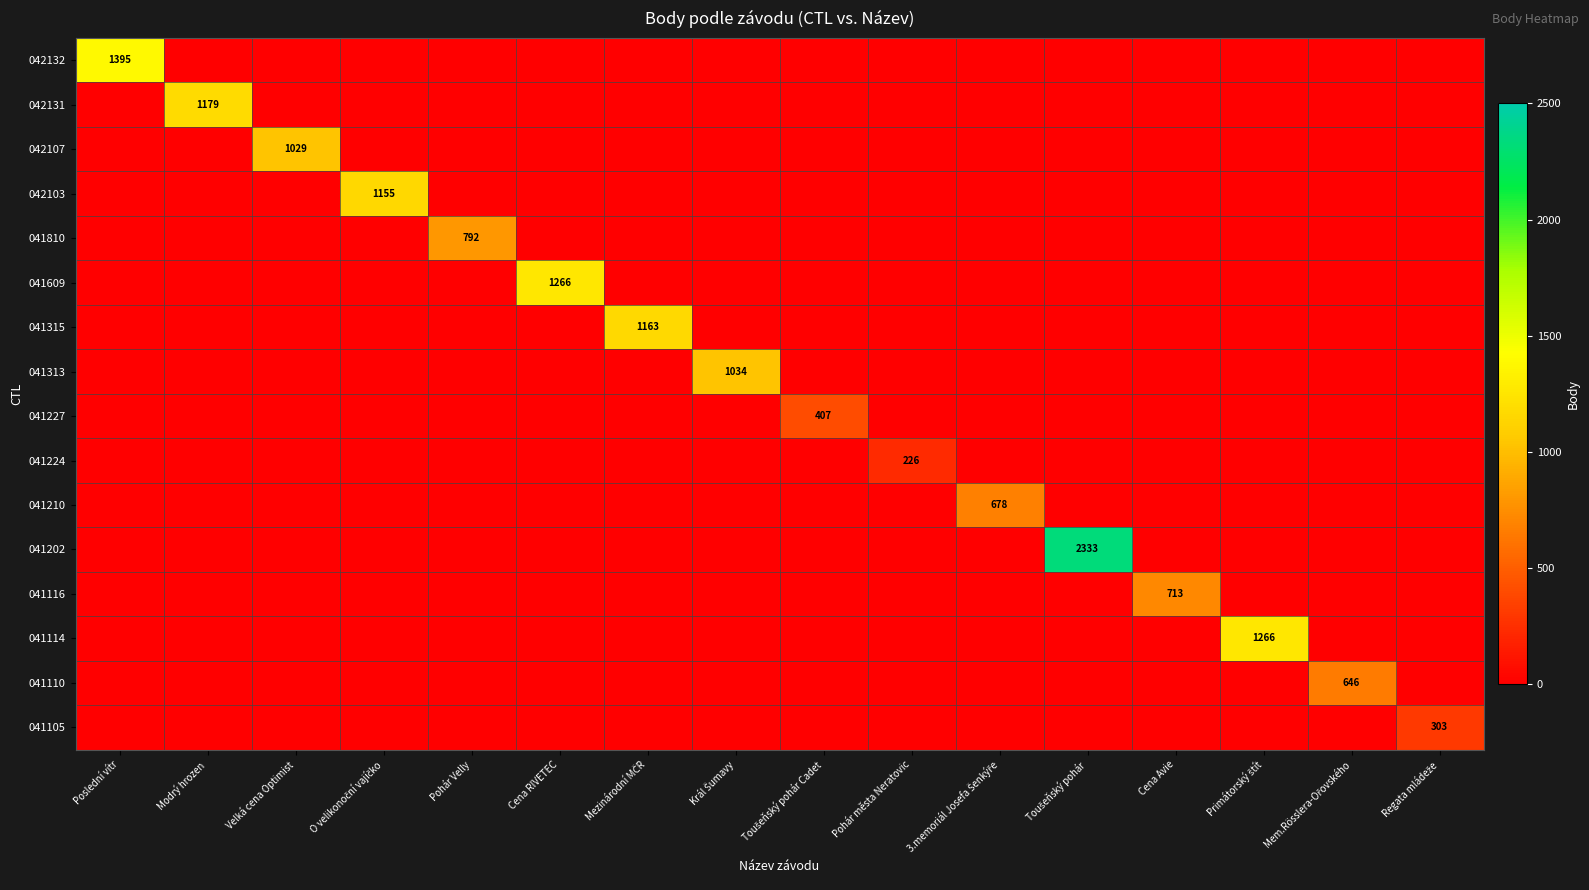

Which series has the widest spread of values?

041202